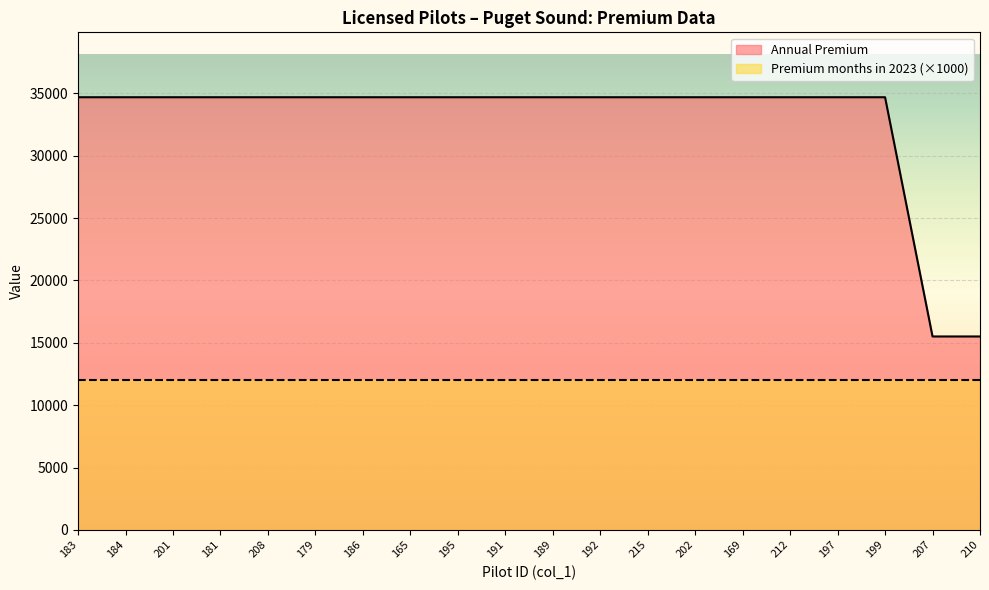

What is the maximum value shown in the chart?

34694.5